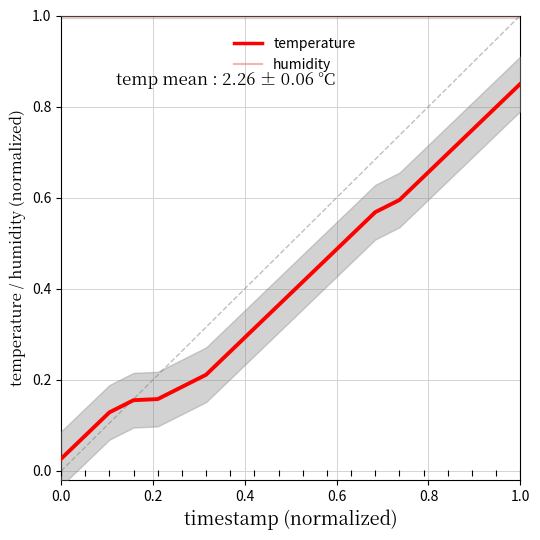

What are all the series names shown in the legend?

humidity, temperature